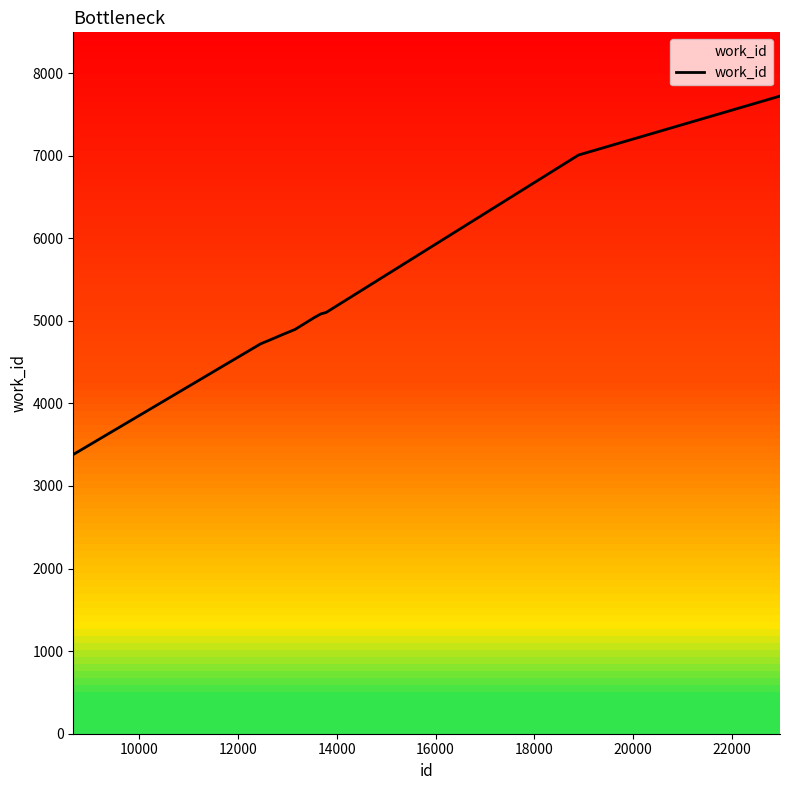

What is the difference between the maximum and minimum values?

4340